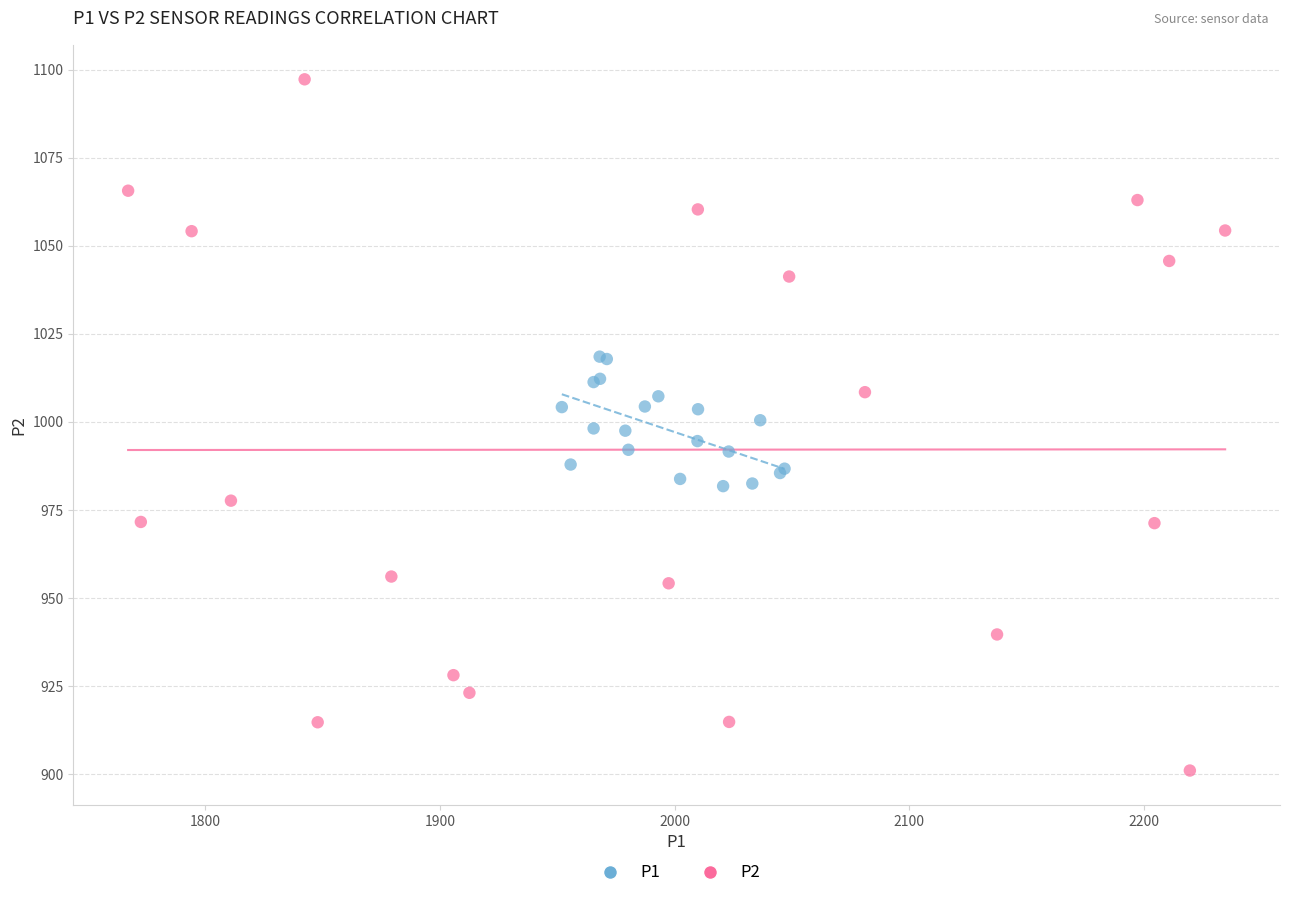

What are all the series names shown in the legend?

P1, P2